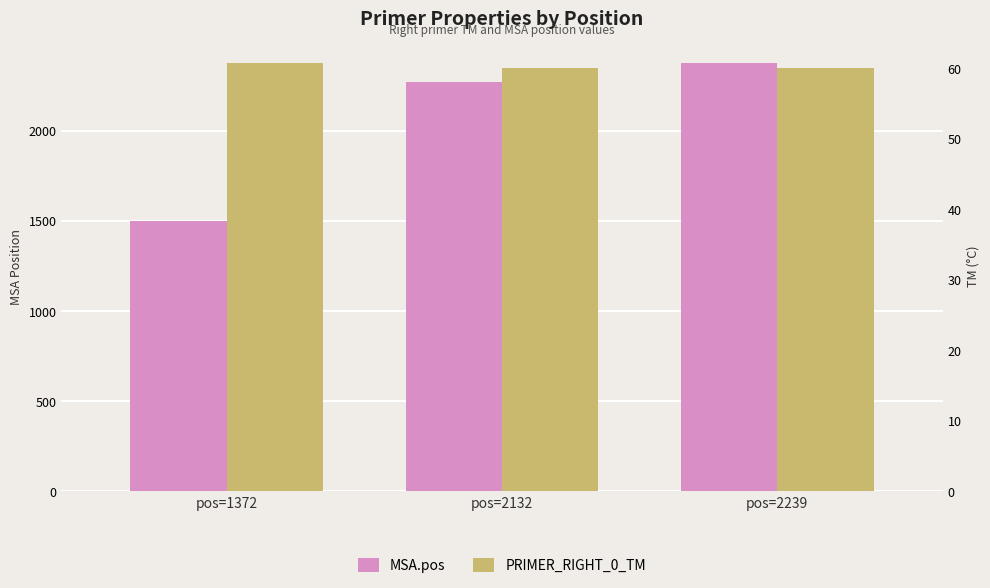

True or false: MSA.pos has a value of 539.0 at pos=2239.

False